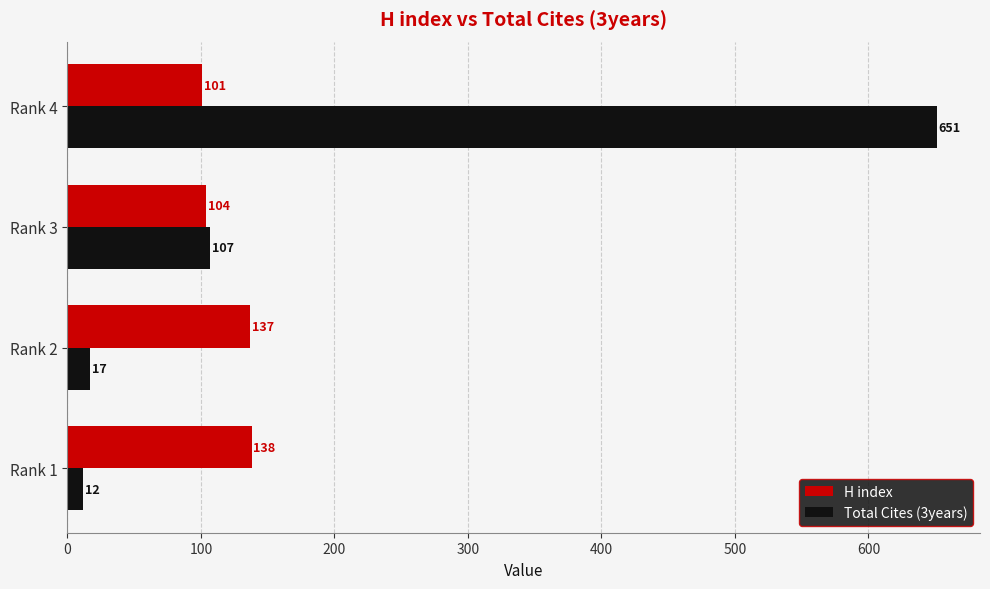

List the series in order of their peak value, highest first.

Total Cites (3years), H index